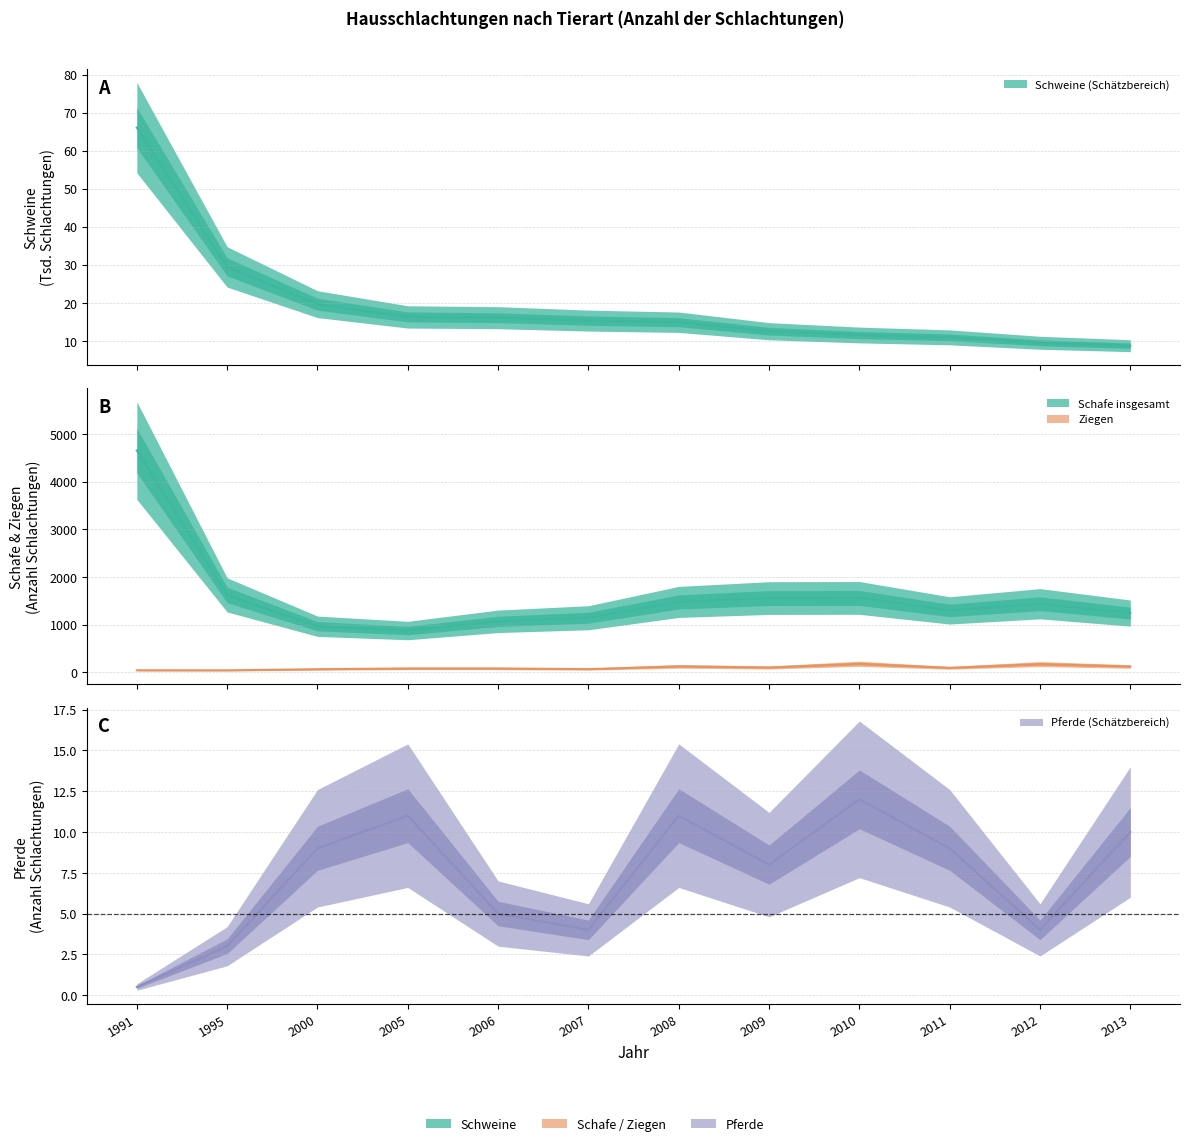

Which category has the highest value in the Schafe insgesamt (Anzahl) series?

1991